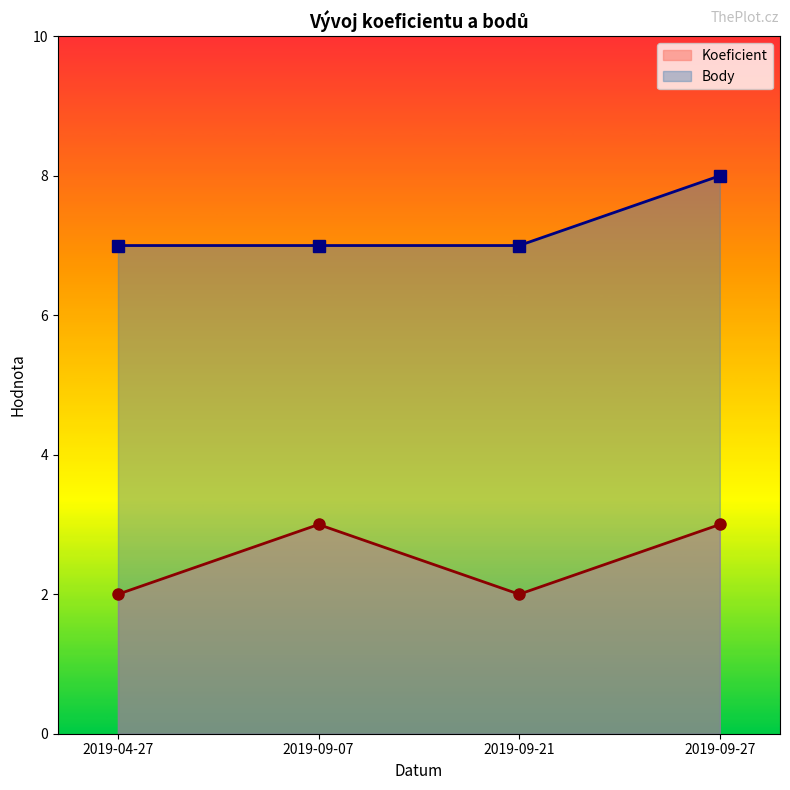

True or false: Koeficient and Body cross at least once.

False